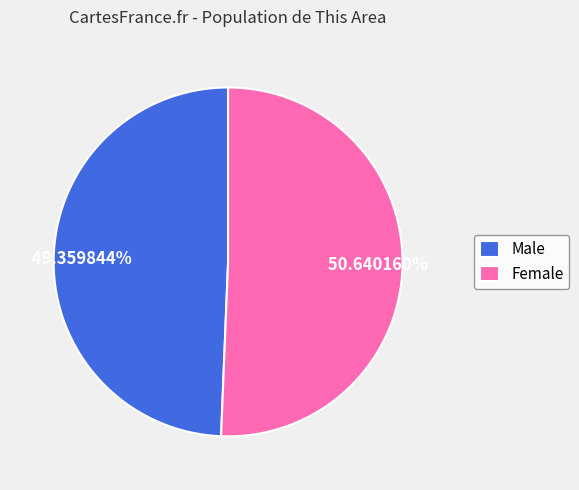

Count the number of slices in the pie.

2